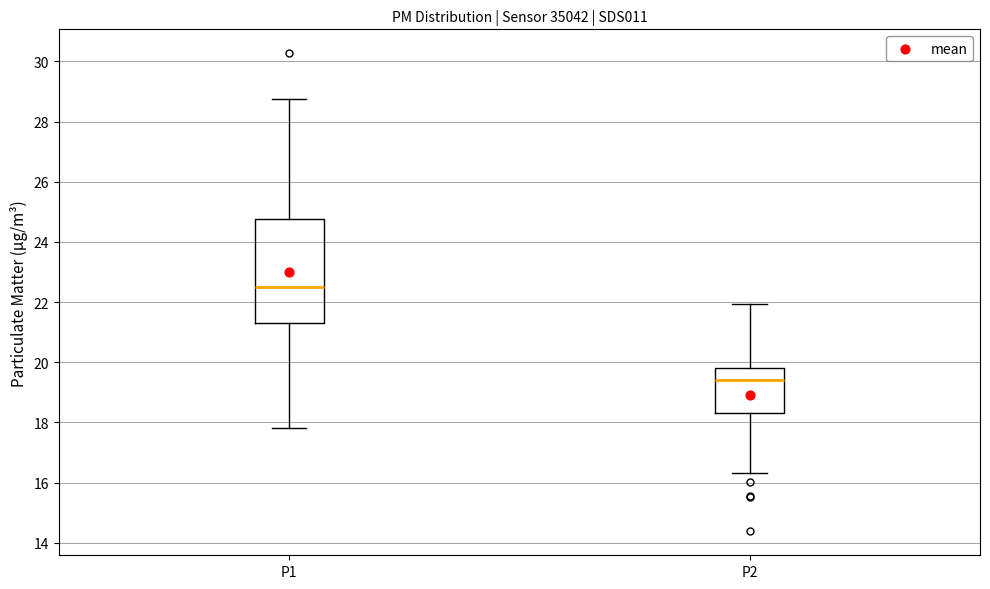

Comparing the boxes themselves (not the whiskers), which one is the tallest?

P1